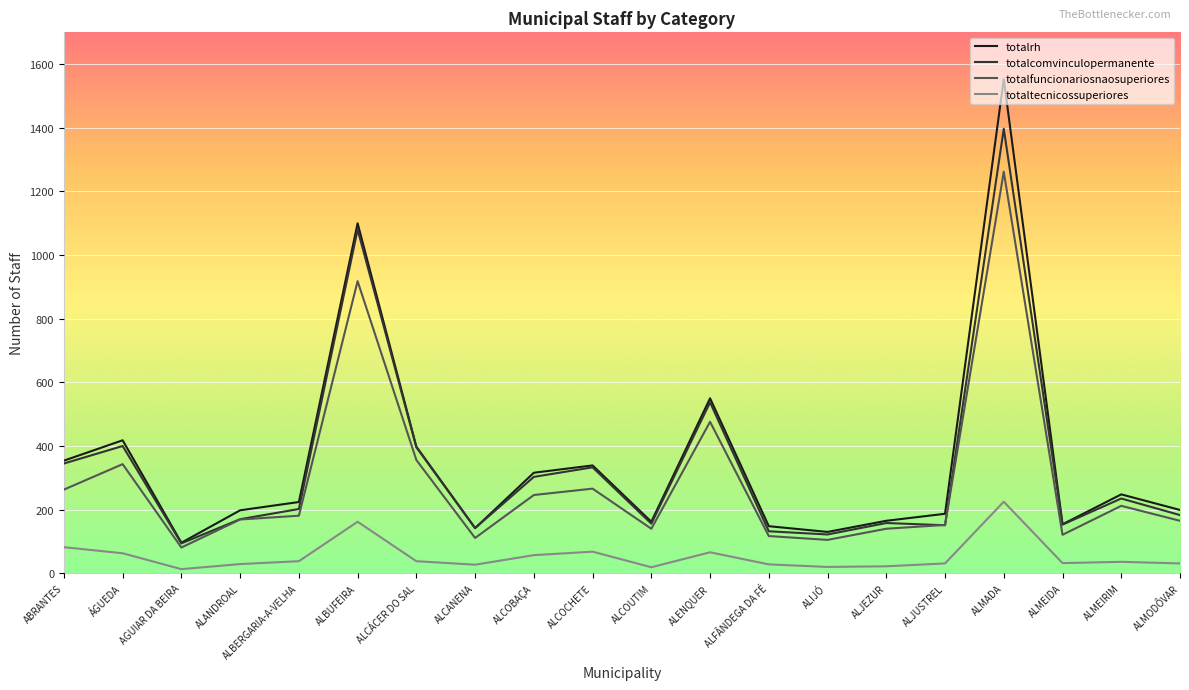

Which series has the largest range (max minus min)?

totalrh